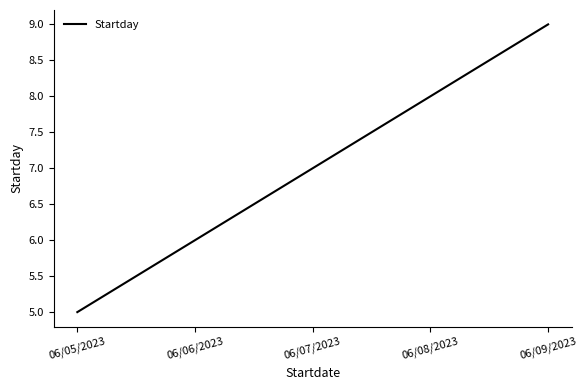

Rank the categories by value from highest to lowest.

06/09/2023, 06/08/2023, 06/07/2023, 06/06/2023, 06/05/2023